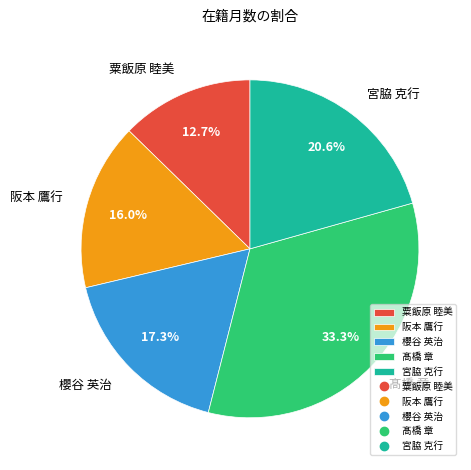

Is there a majority slice in this chart?

No